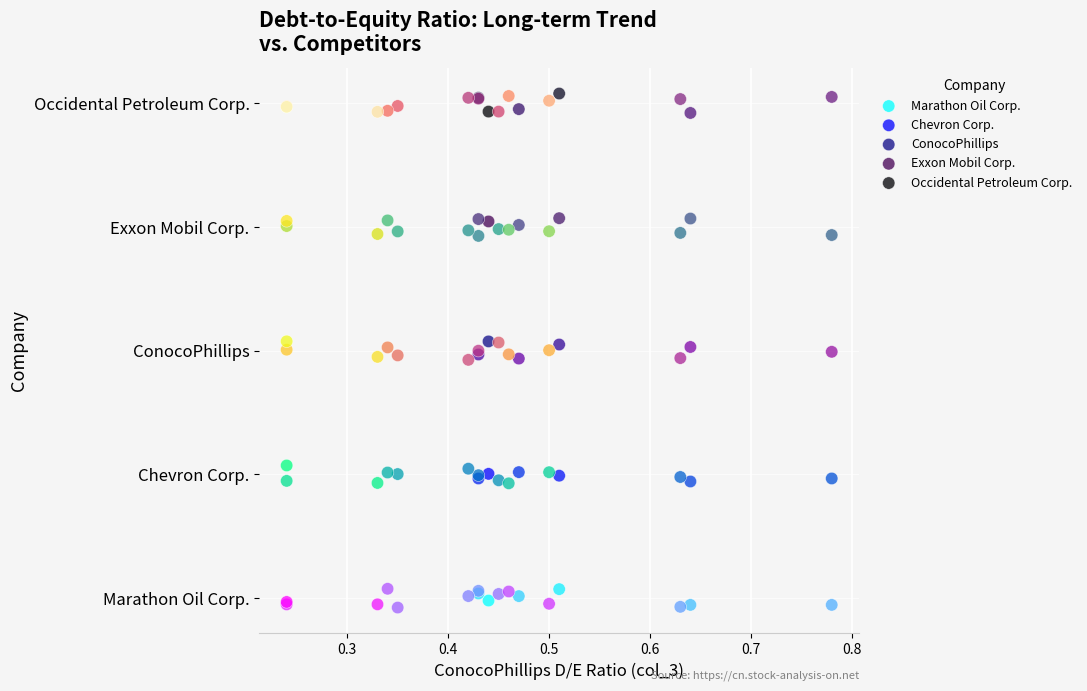

What are all the series names shown in the legend?

Marathon Oil Corp., Chevron Corp., ConocoPhillips, Exxon Mobil Corp., Occidental Petroleum Corp.